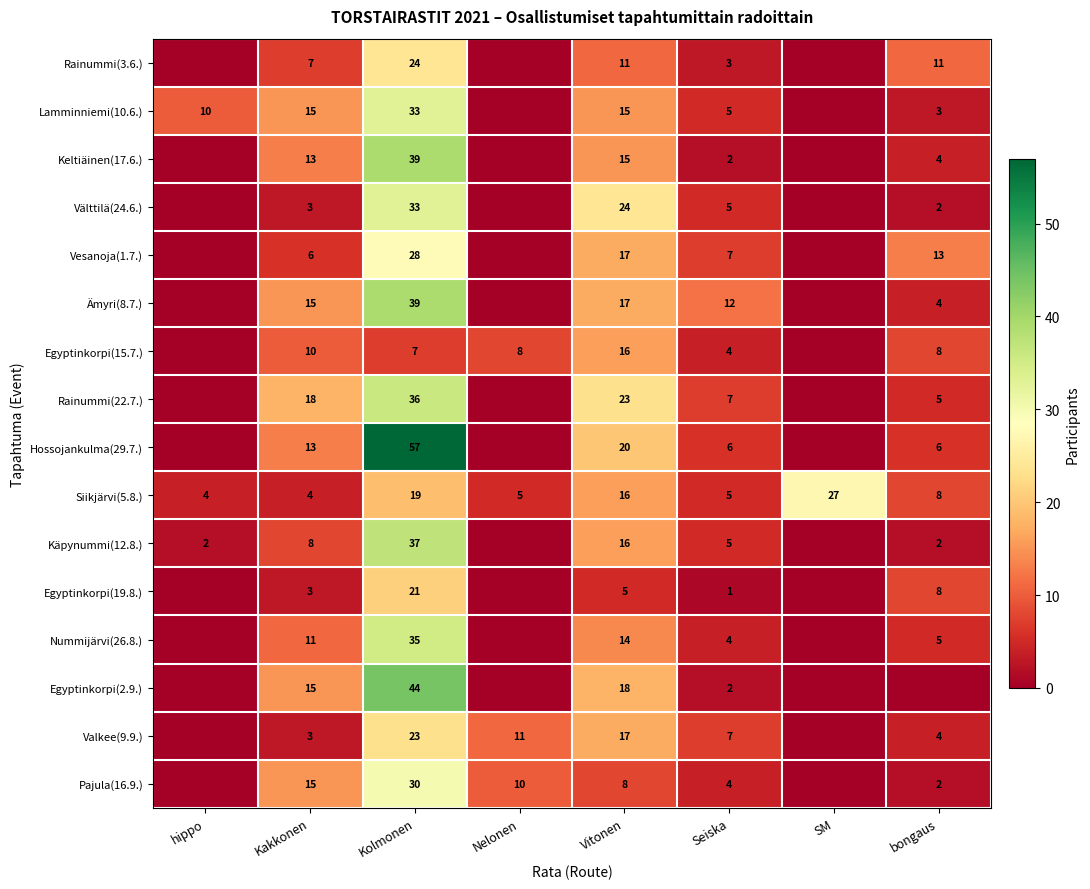

At which category is the sum across all series the highest?

Kolmonen